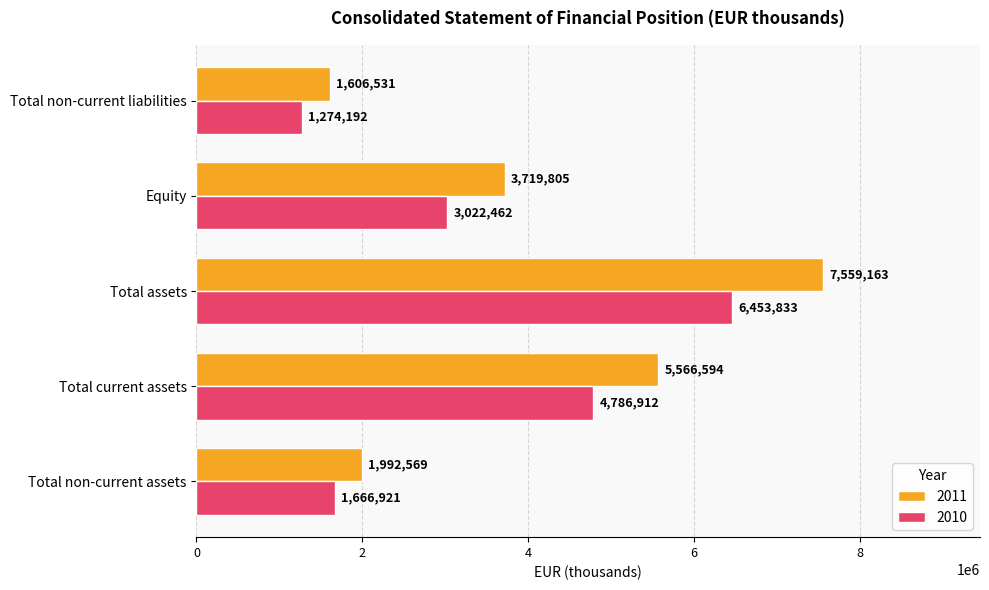

How many distinct data groups are displayed?

2